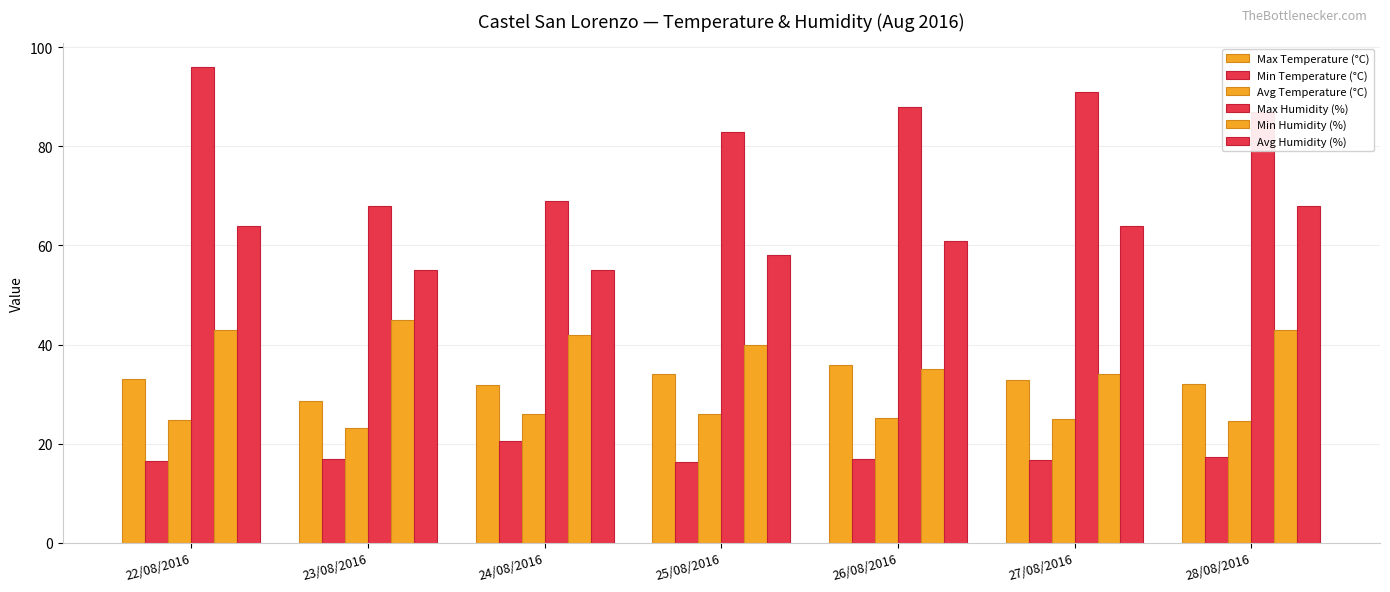

How many groups of bars are there?

7